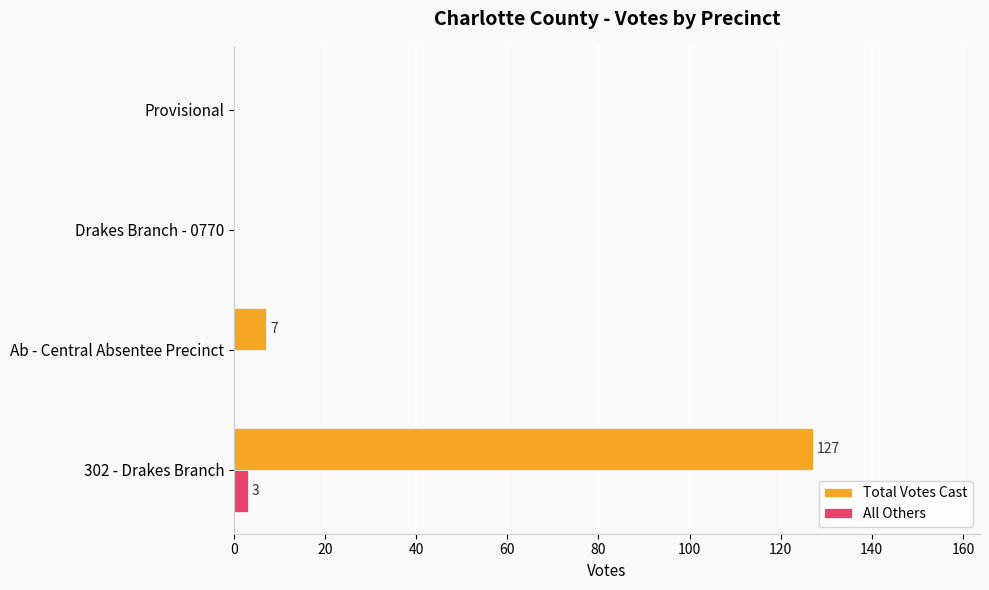

Between 302 - Drakes Branch and Ab - Central Absentee Precinct, which series saw the biggest shift?

Total Votes Cast